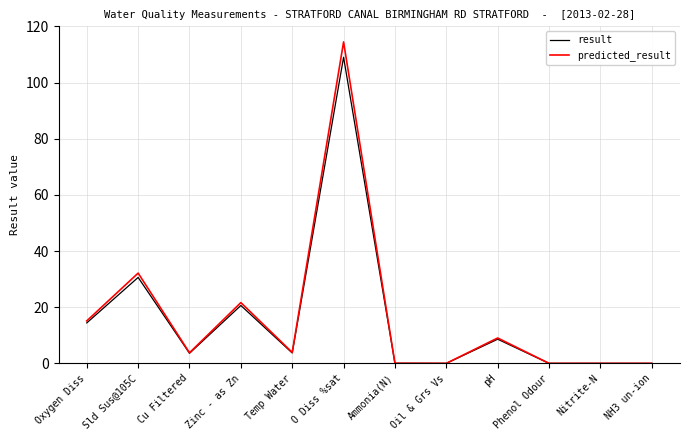

Rank the series at Zinc - as Zn from lowest to highest value.

result, predicted_result